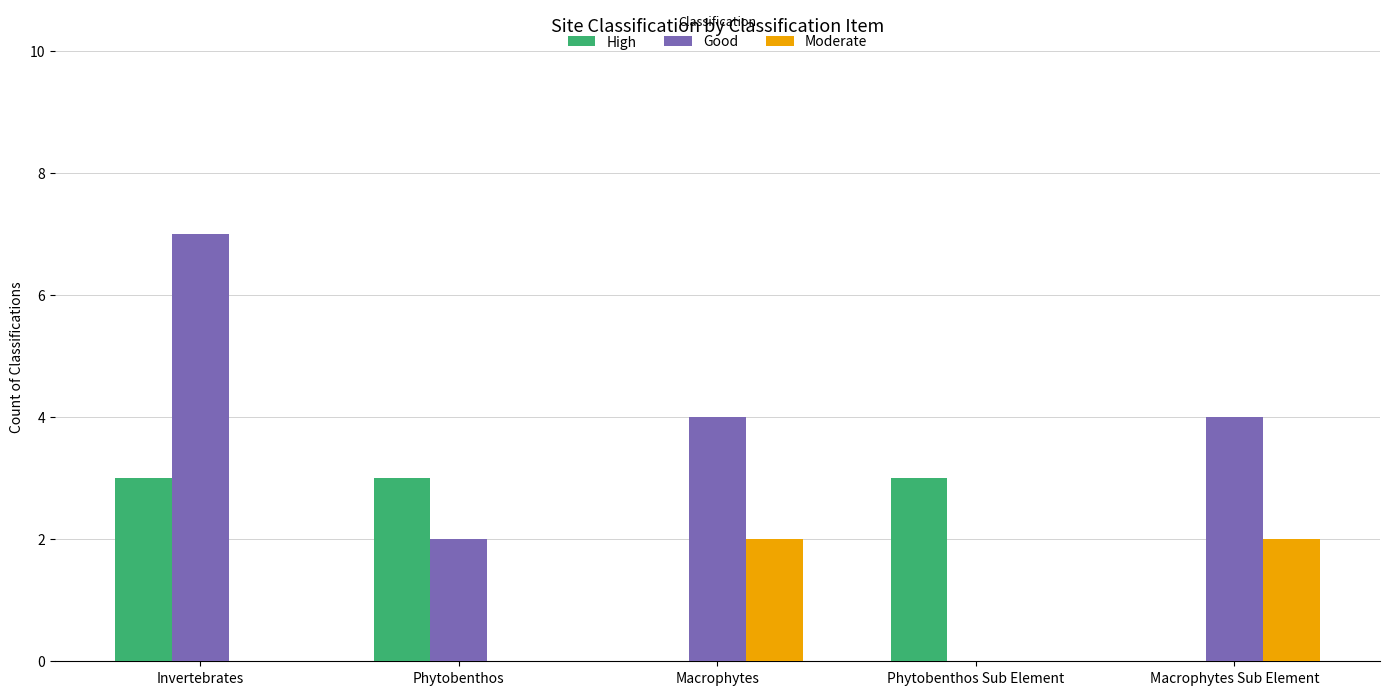

Which series changed the most between Phytobenthos and Macrophytes Sub Element?

High